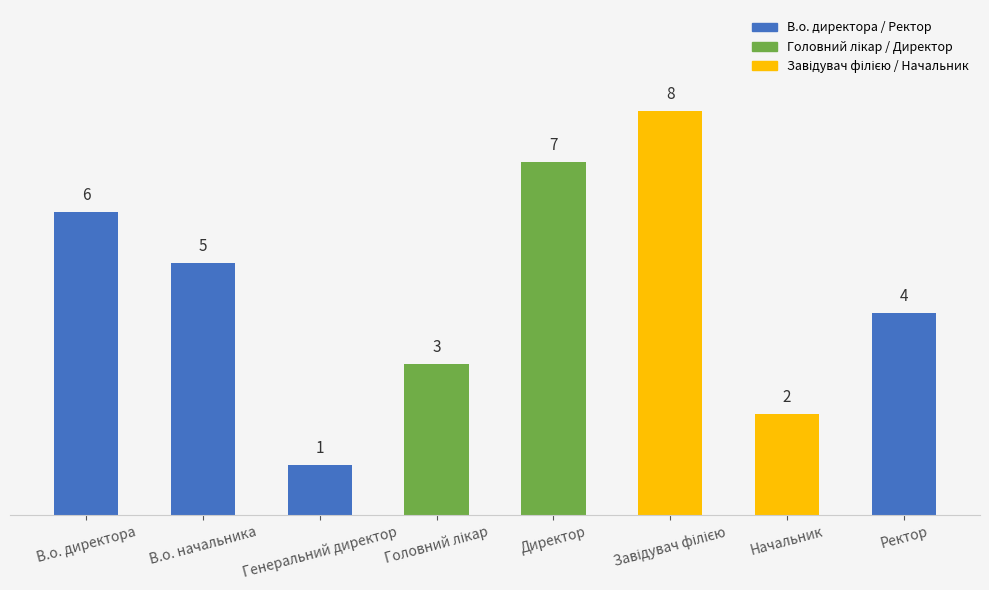

What is the label of the 8th bar from the right?

В.о. директора